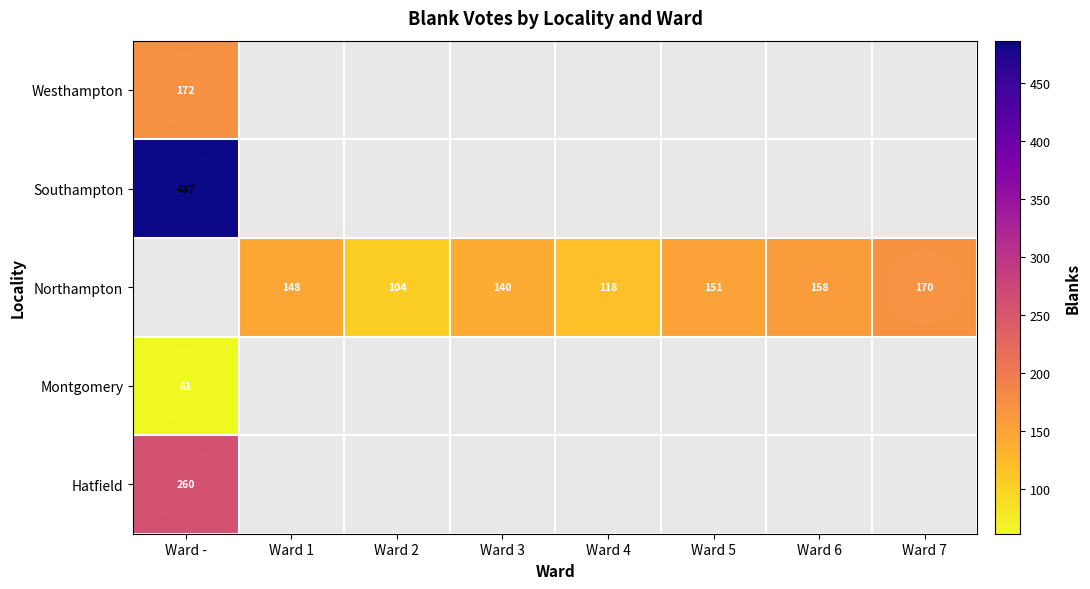

The Southampton series shows 487 at Ward -. True or false?

True